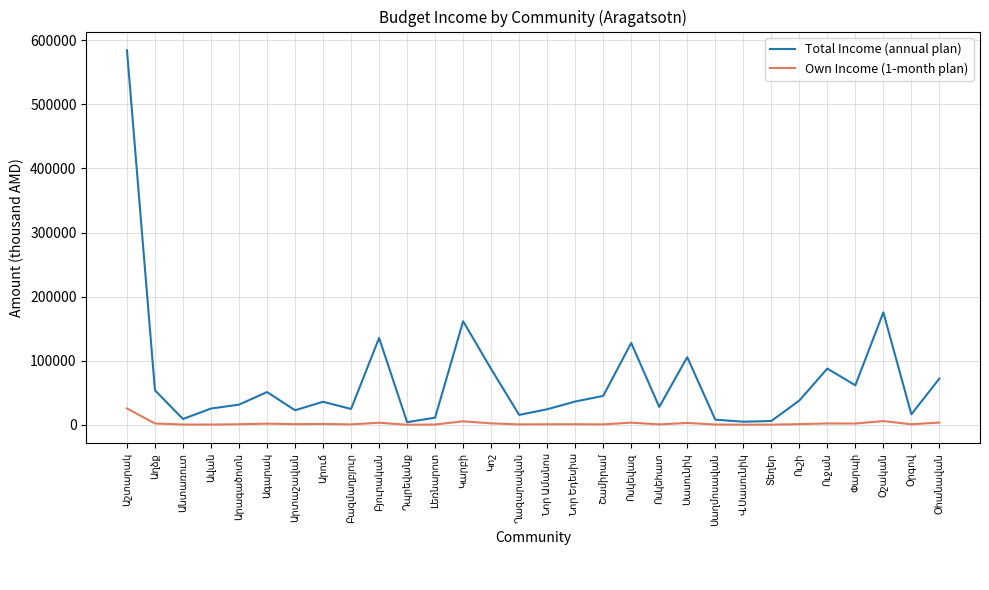

How many values in the Total Income (annual plan) series exceed 36256?

15